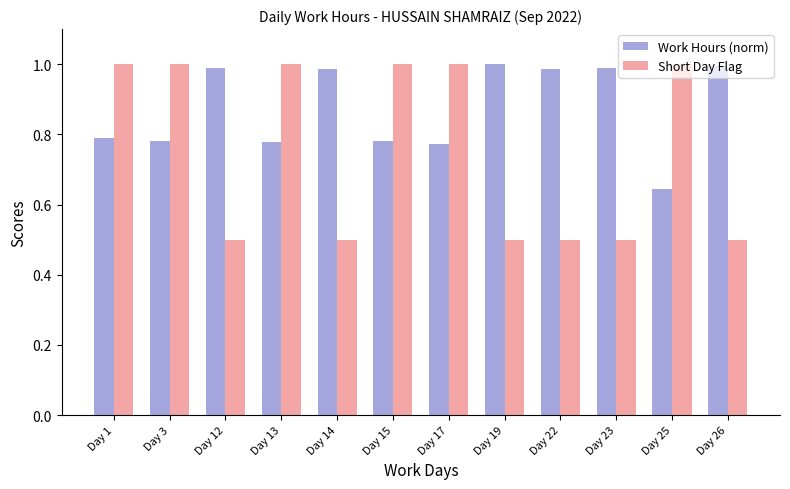

Between Day 3 and Day 19, which series saw the biggest shift?

Short Day Flag